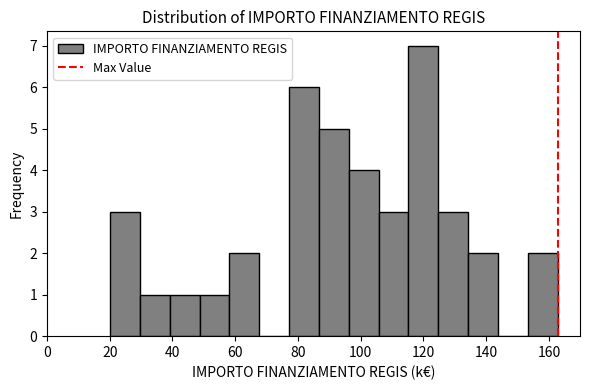

Reading left to right, transcribe this chart: for each bar, give the range it covers on the x-axis and its height. Neither the bar edges nor the heights are printed on the chart, so give them approximately, as read against the axes.

20 to 30: 3
30 to 40: 1
40 to 48: 1
48 to 58: 1
58 to 68: 2
68 to 78: 0
78 to 86: 6
86 to 96: 5
96 to 106: 4
106 to 116: 3
116 to 124: 7
124 to 134: 3
134 to 144: 2
144 to 154: 0
154 to 162: 2